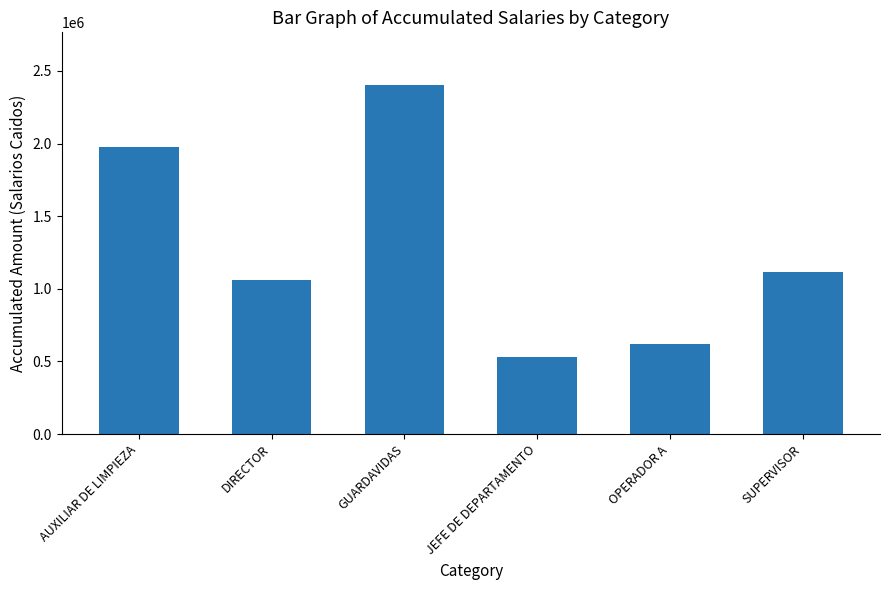

What is the label of the 4th bar from the left?

JEFE DE DEPARTAMENTO